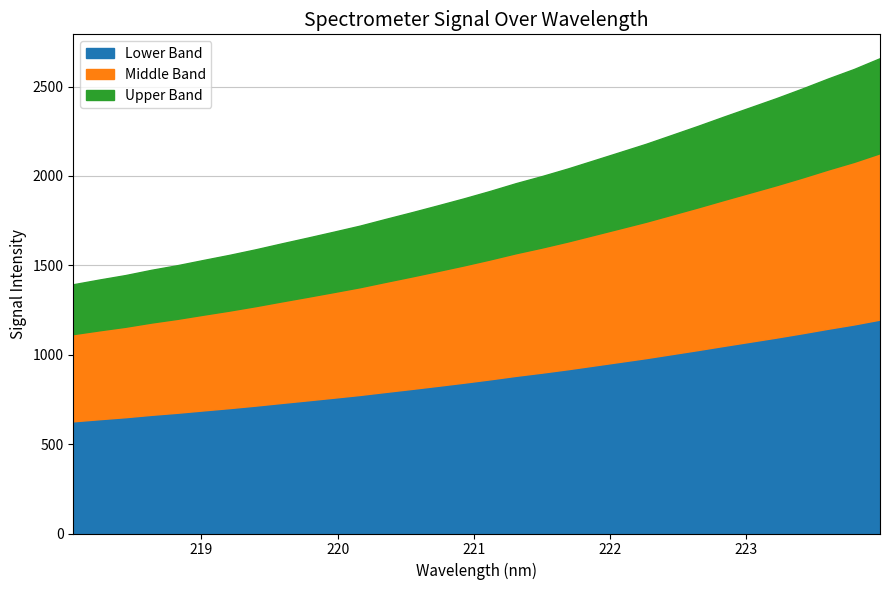

Is it true that the value at 222.263 is 889.7?

False